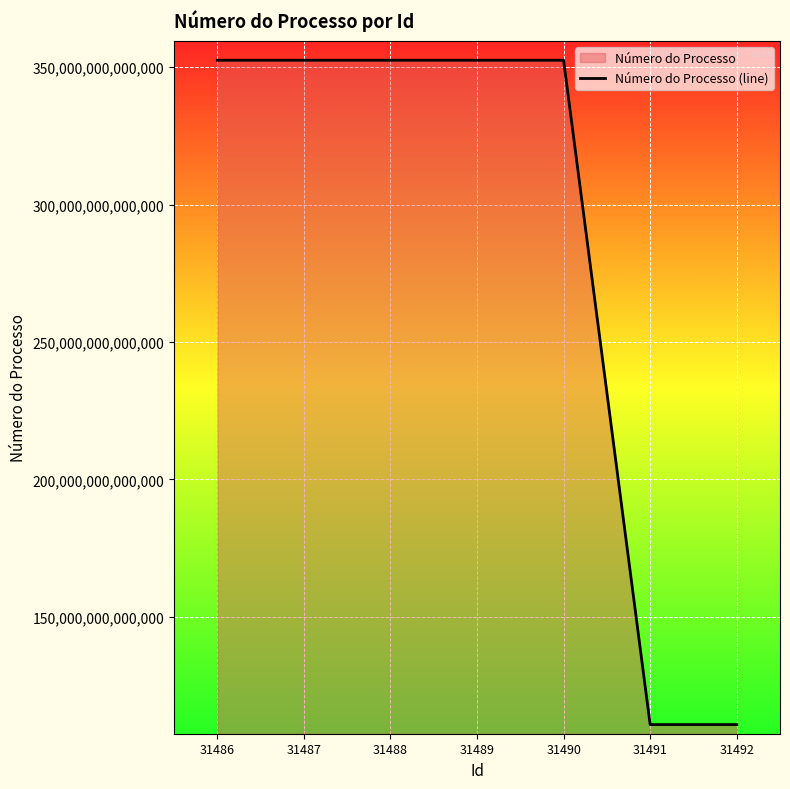

Rank the categories by value from highest to lowest.

31488, 31489, 31486, 31487, 31490, 31491, 31492